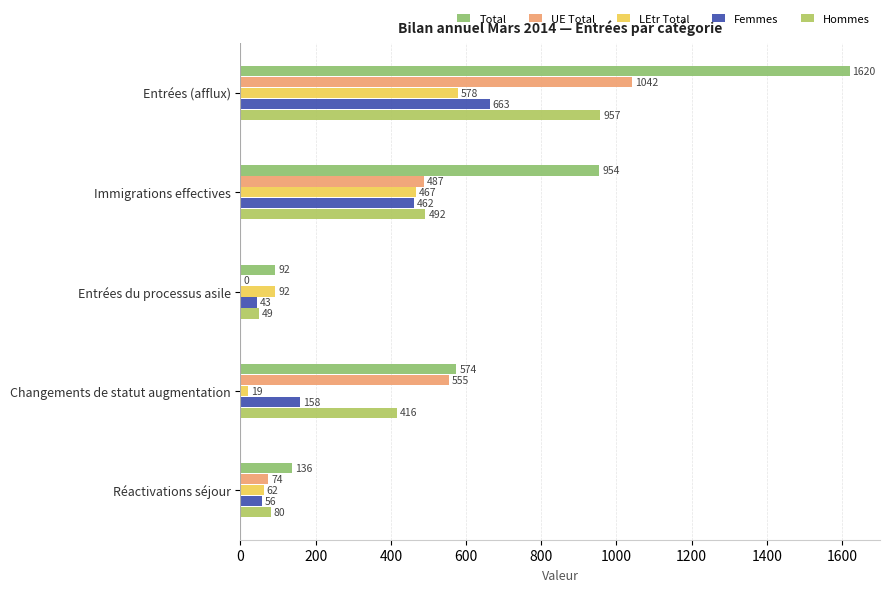

How many data points in Hommes are less than 416?

2